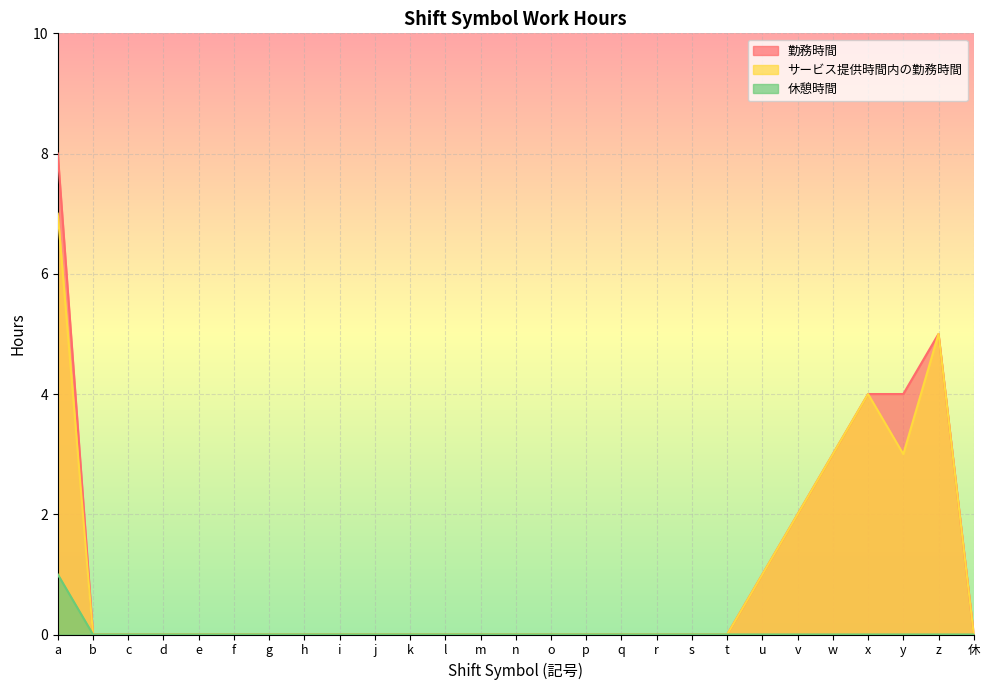

Which series has the largest total across all categories?

勤務時間